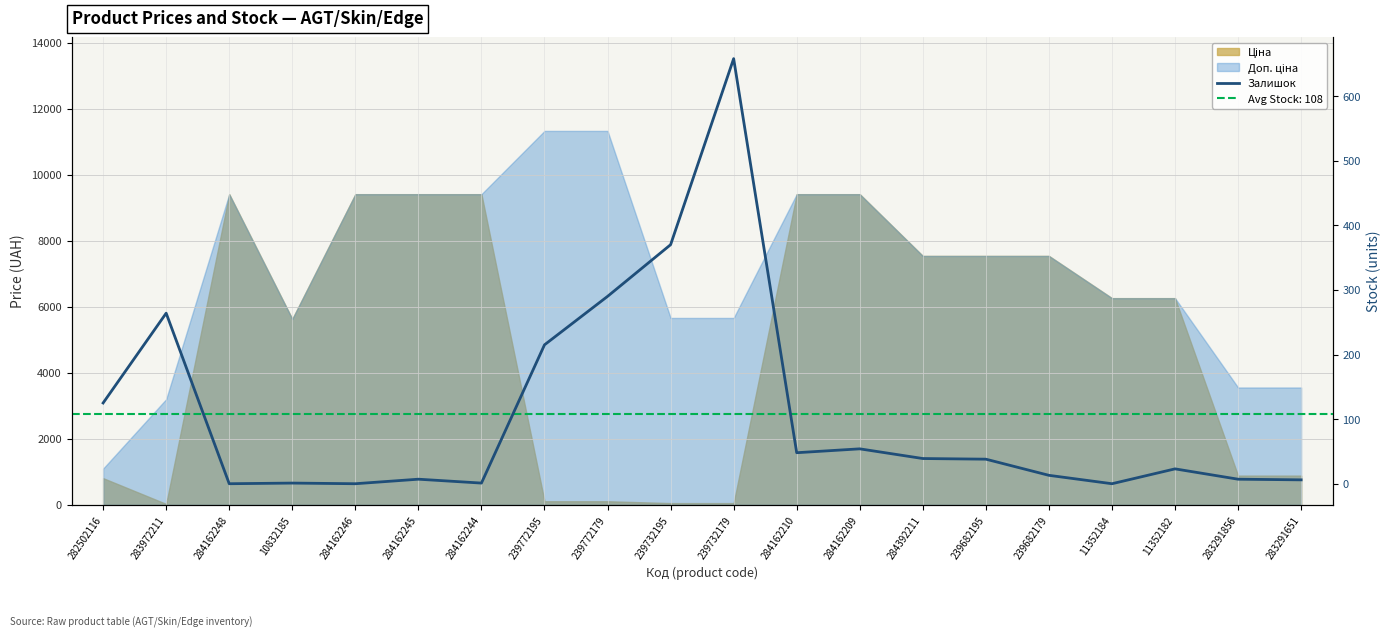

The chart shows a value of 51 at 239682195. True or false?

False